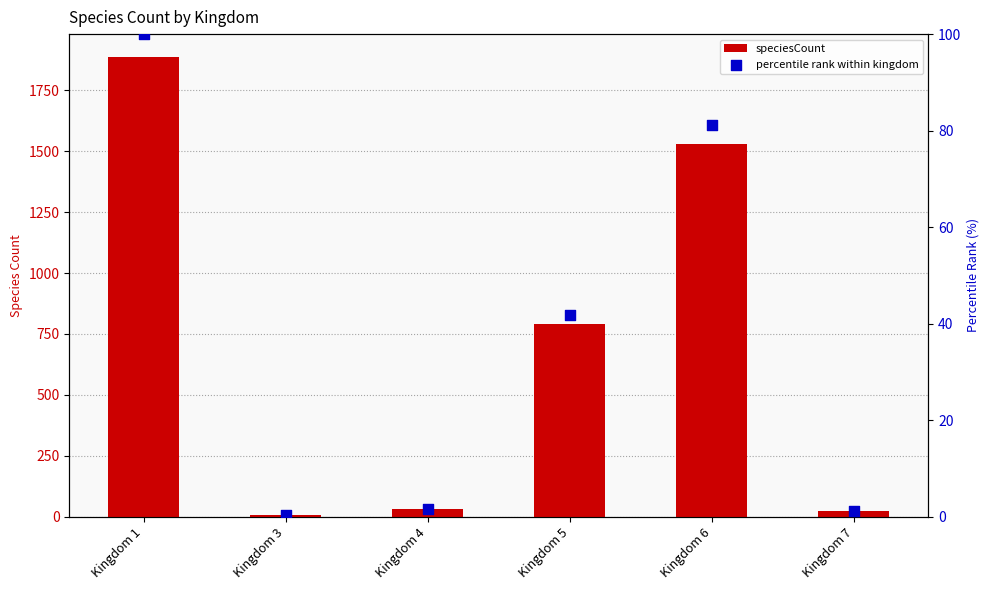

Which series has the largest total across all categories?

speciesCount